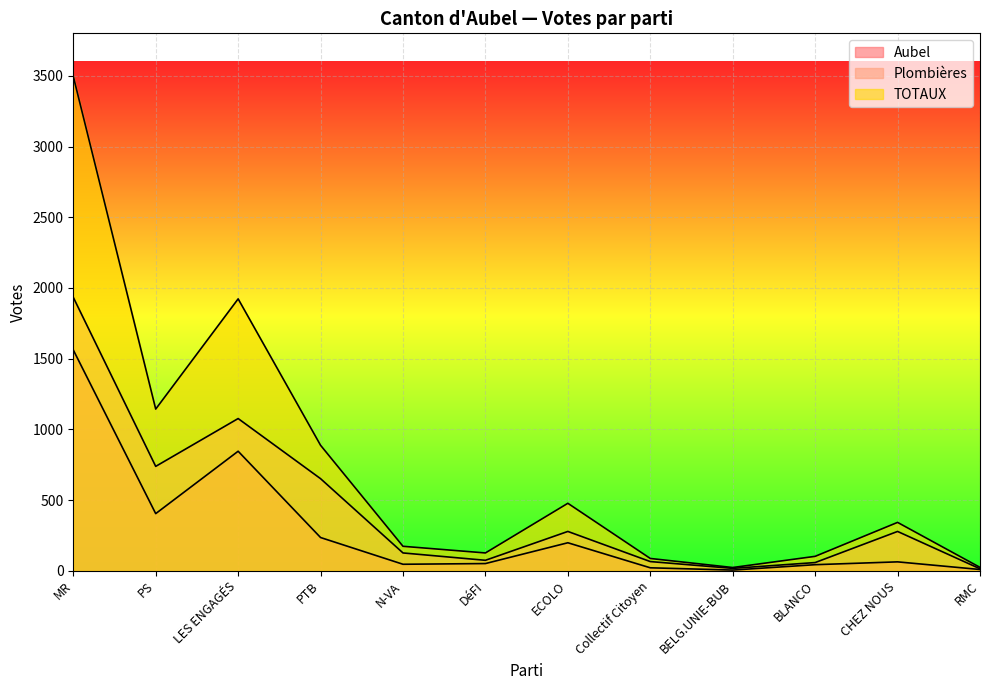

What is the difference between the highest and lowest values at Collectif Citoyen?

66